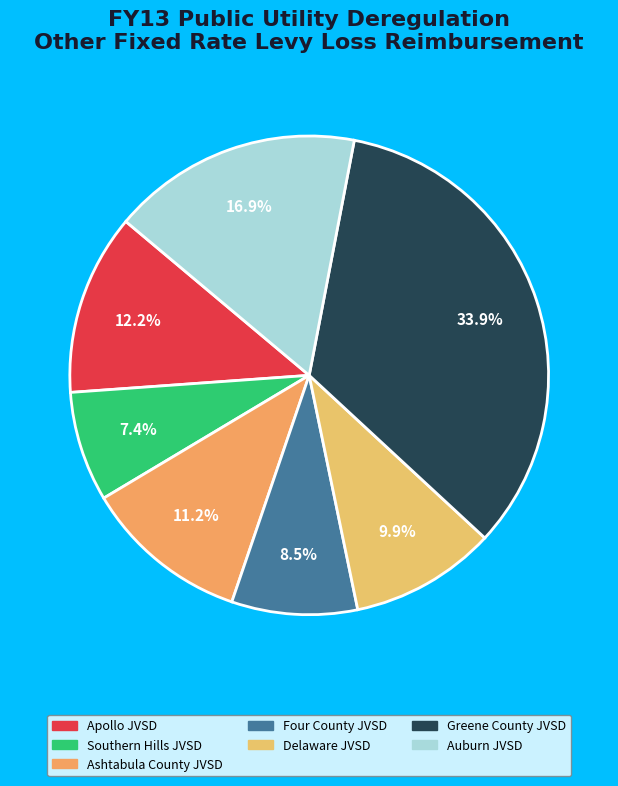

To the nearest percent, what percentage of the pie is Delaware JVSD?

10%